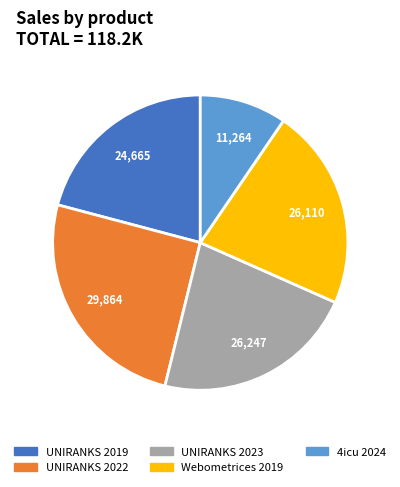

Is UNIRANKS 2019 the majority of the pie?

No